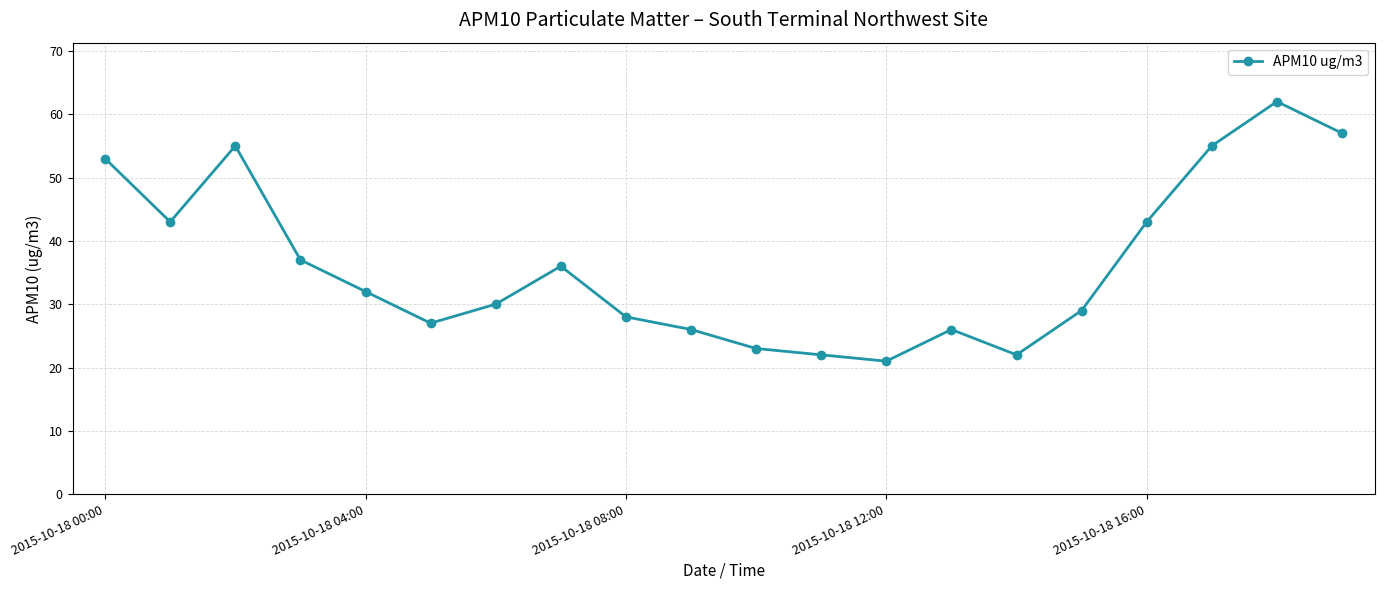

What is the smallest value displayed?

21